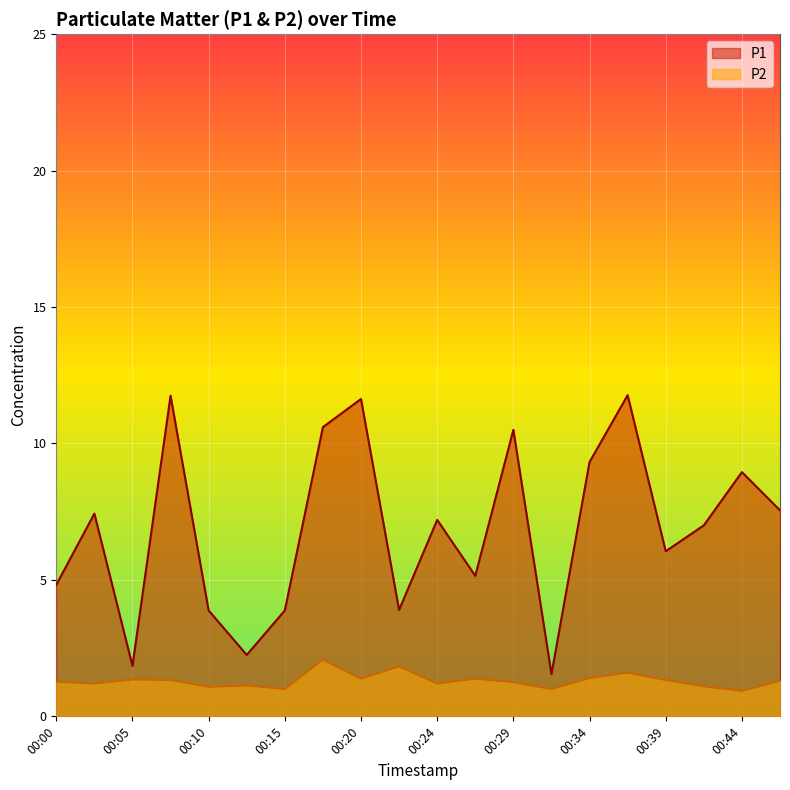

What is the maximum value shown in the chart?

11.8